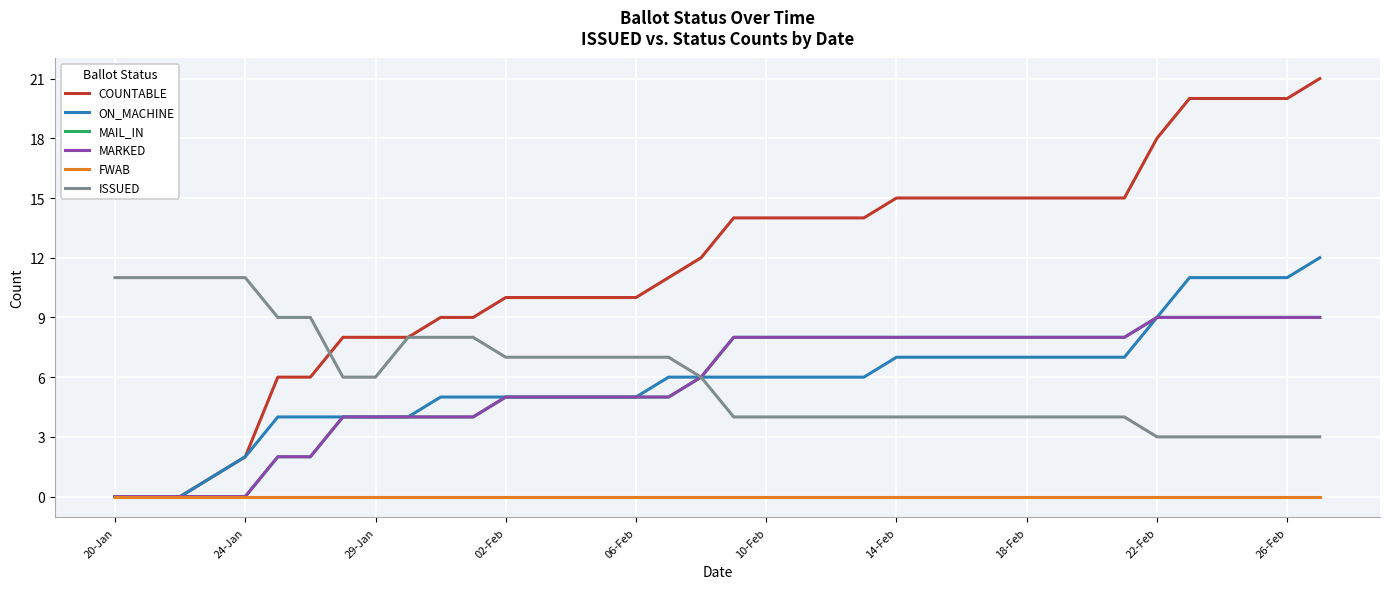

At how many categories does at least one series exceed 15?

6